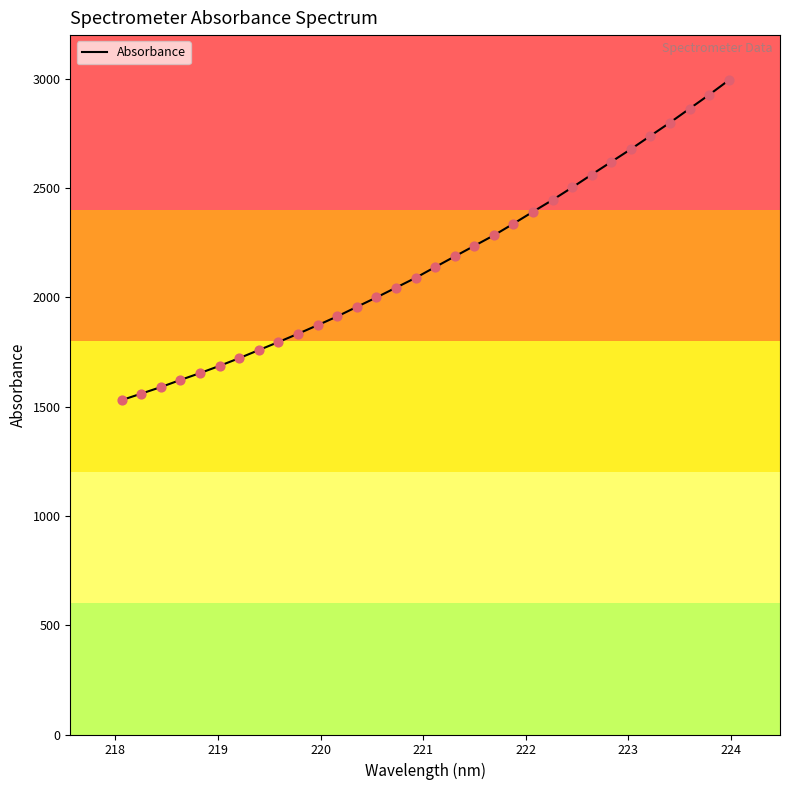

What is the difference between the maximum and minimum values?

1463.6